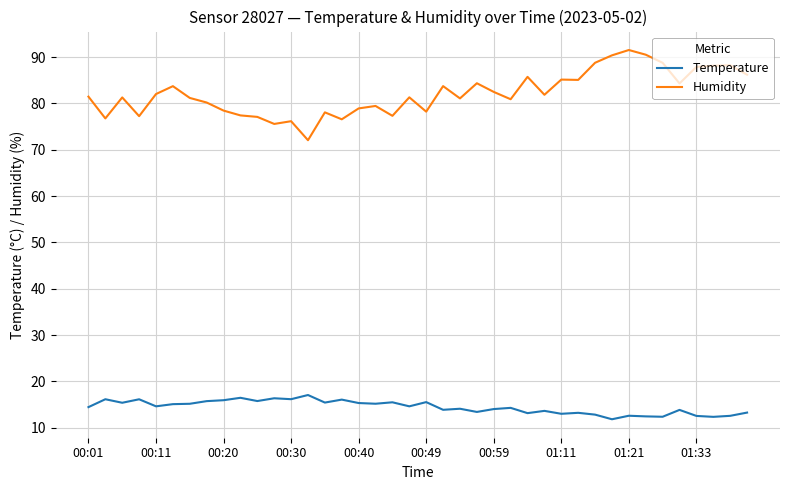

True or false: Humidity and Temperature cross at least once.

False